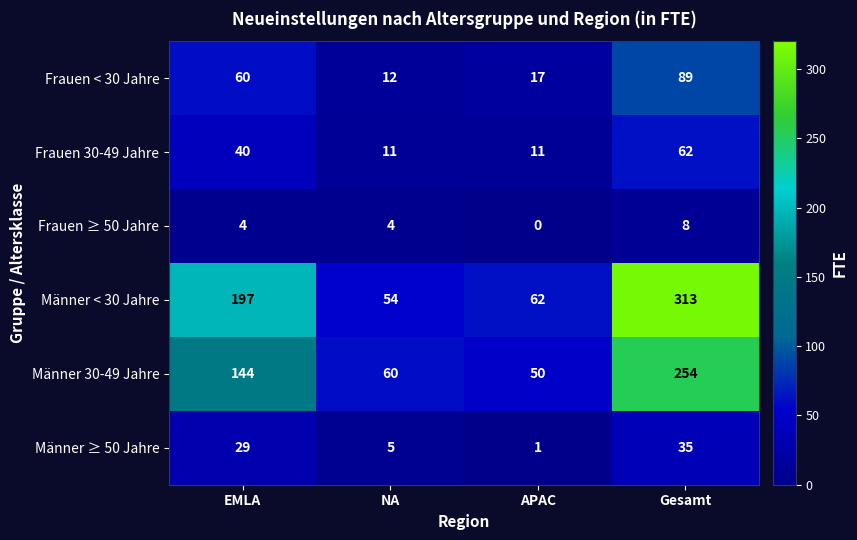

Rank the series at EMLA from highest to lowest value.

Männer < 30 Jahre, Männer 30-49 Jahre, Frauen < 30 Jahre, Frauen 30-49 Jahre, Männer ≥ 50 Jahre, Frauen ≥ 50 Jahre